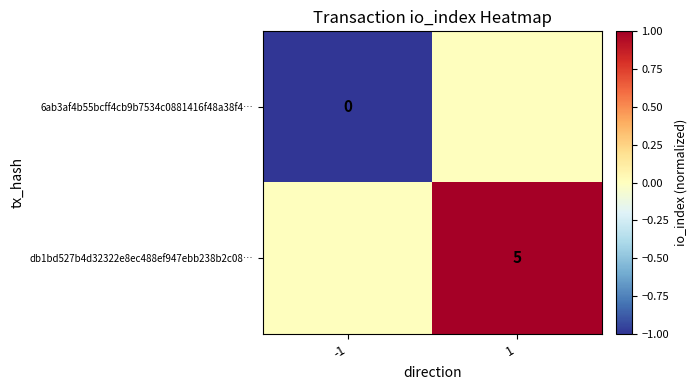

The value of db1bd527b4d32322e8ec488ef947ebb238b2c08… at 1 is 2. True or false?

False